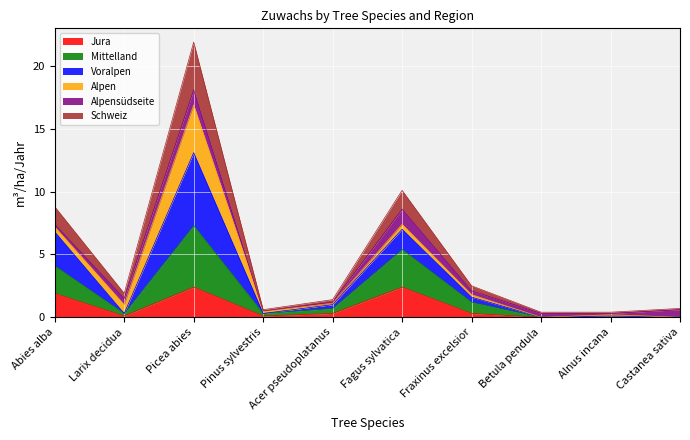

At which category is the sum across all series the highest?

Picea abies